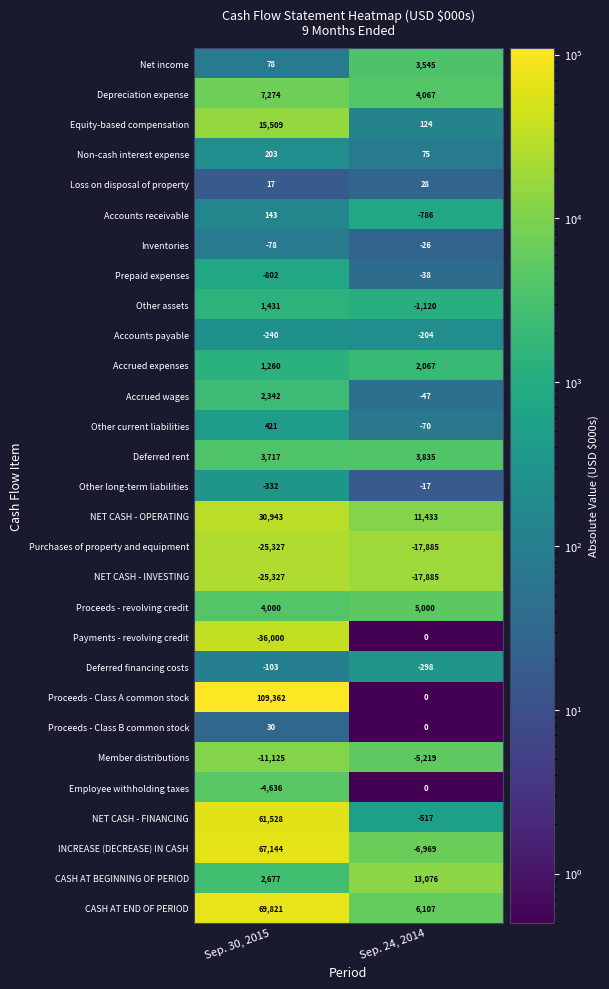

What is the difference between the highest and lowest values at Sep. 24, 2014?

30961